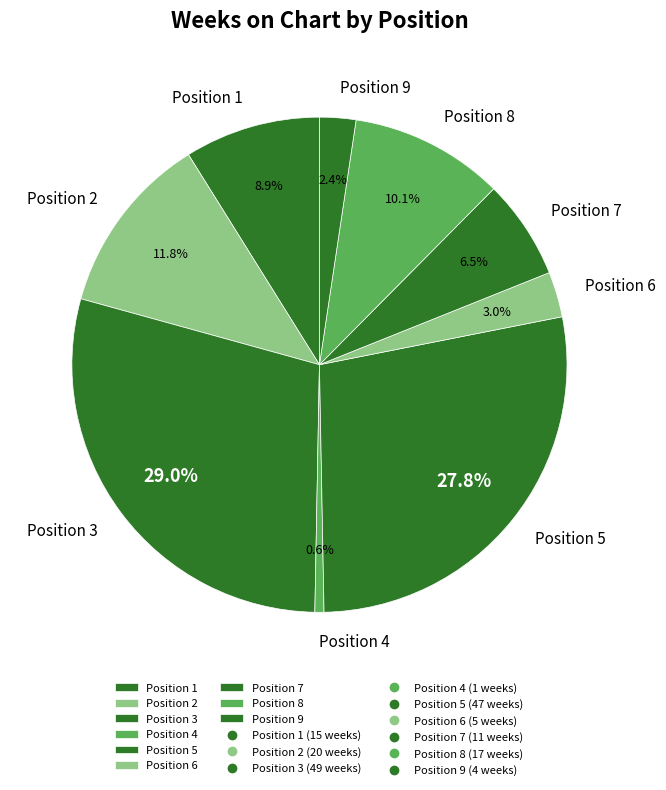

Between Position 2 and Position 3, which is larger?

Position 3